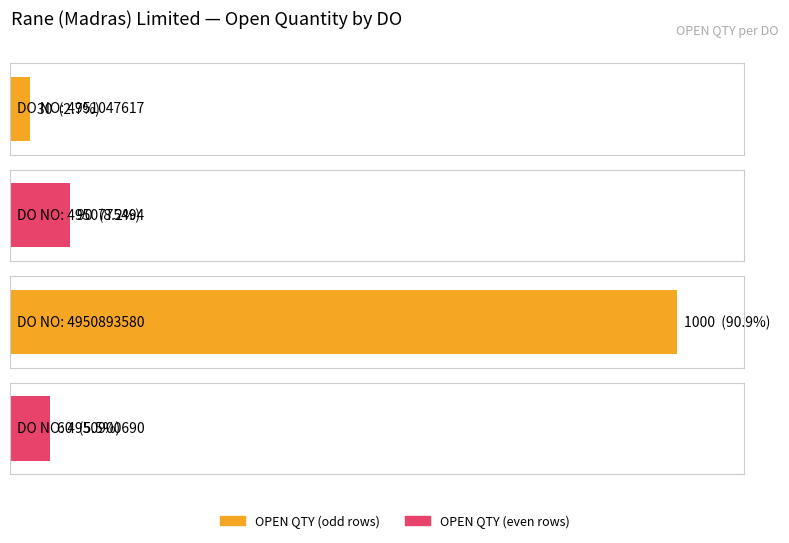

The chart shows a value of 415 at 4950893580. True or false?

False